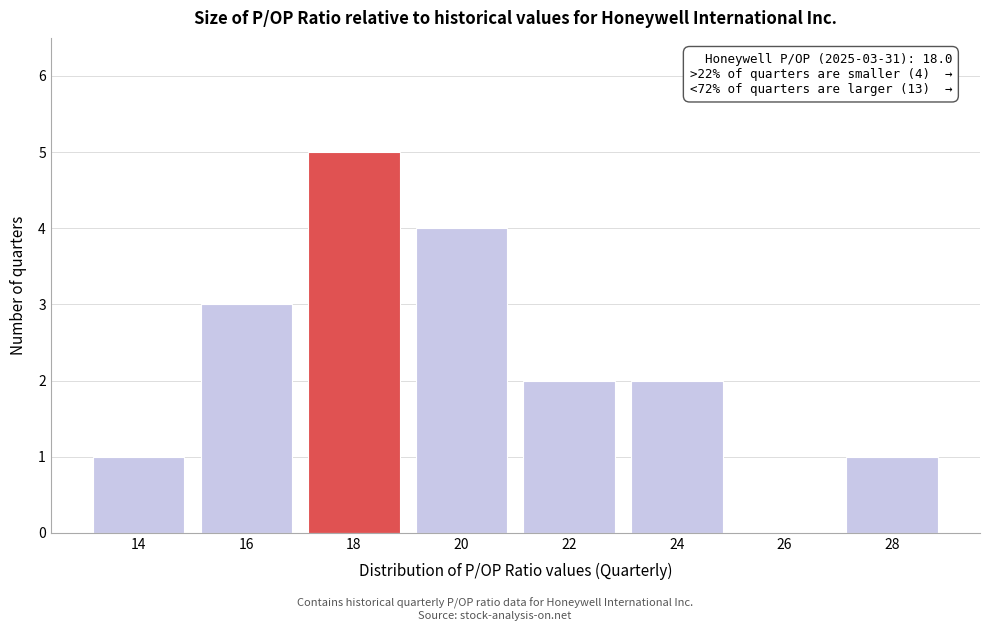

Reading left to right, what are all the values shown in this chart?

14=1	16=3	18=5	20=4	22=2	24=2	26=0	28=1